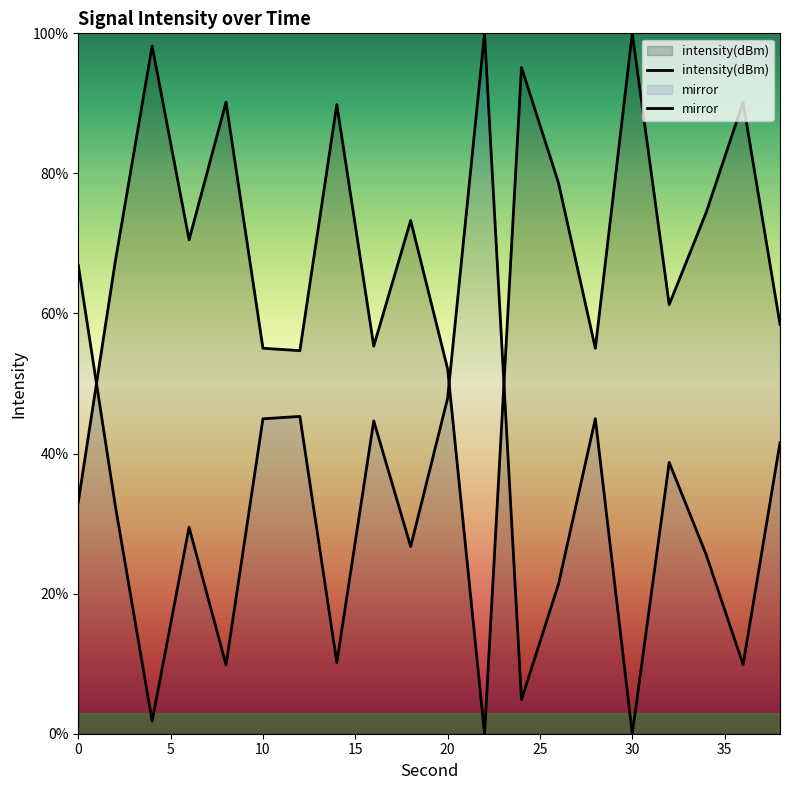

Does the chart display data point markers on the line(s)?

No